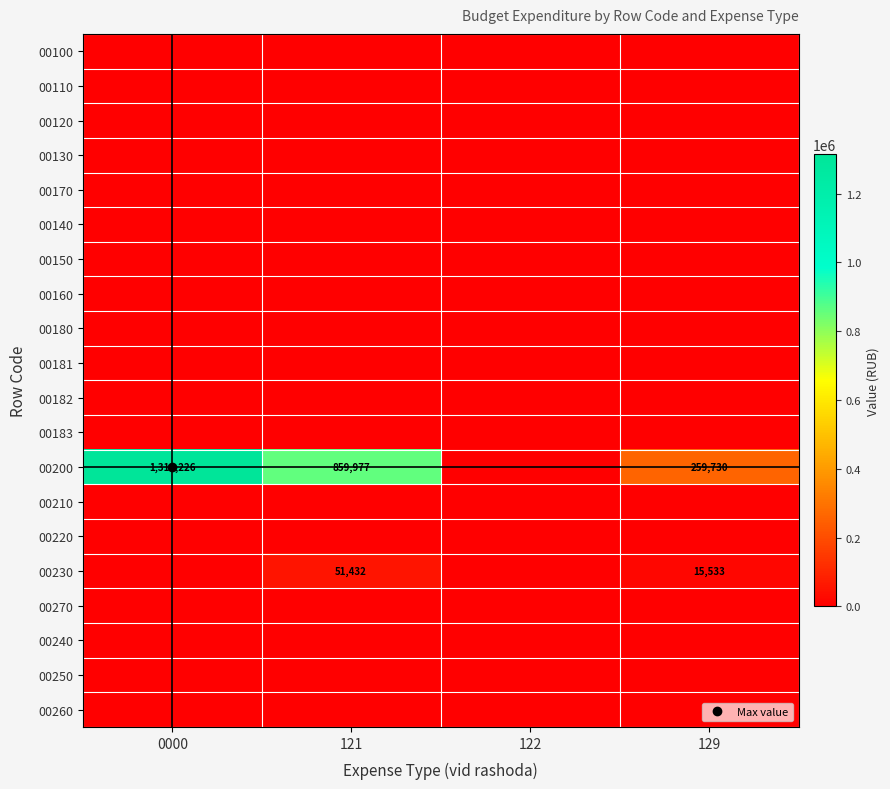

Rank the series at 121 from lowest to highest value.

00100, 00110, 00120, 00130, 00170, 00140, 00150, 00160, 00180, 00181, 00182, 00183, 00210, 00220, 00270, 00240, 00250, 00260, 00230, 00200